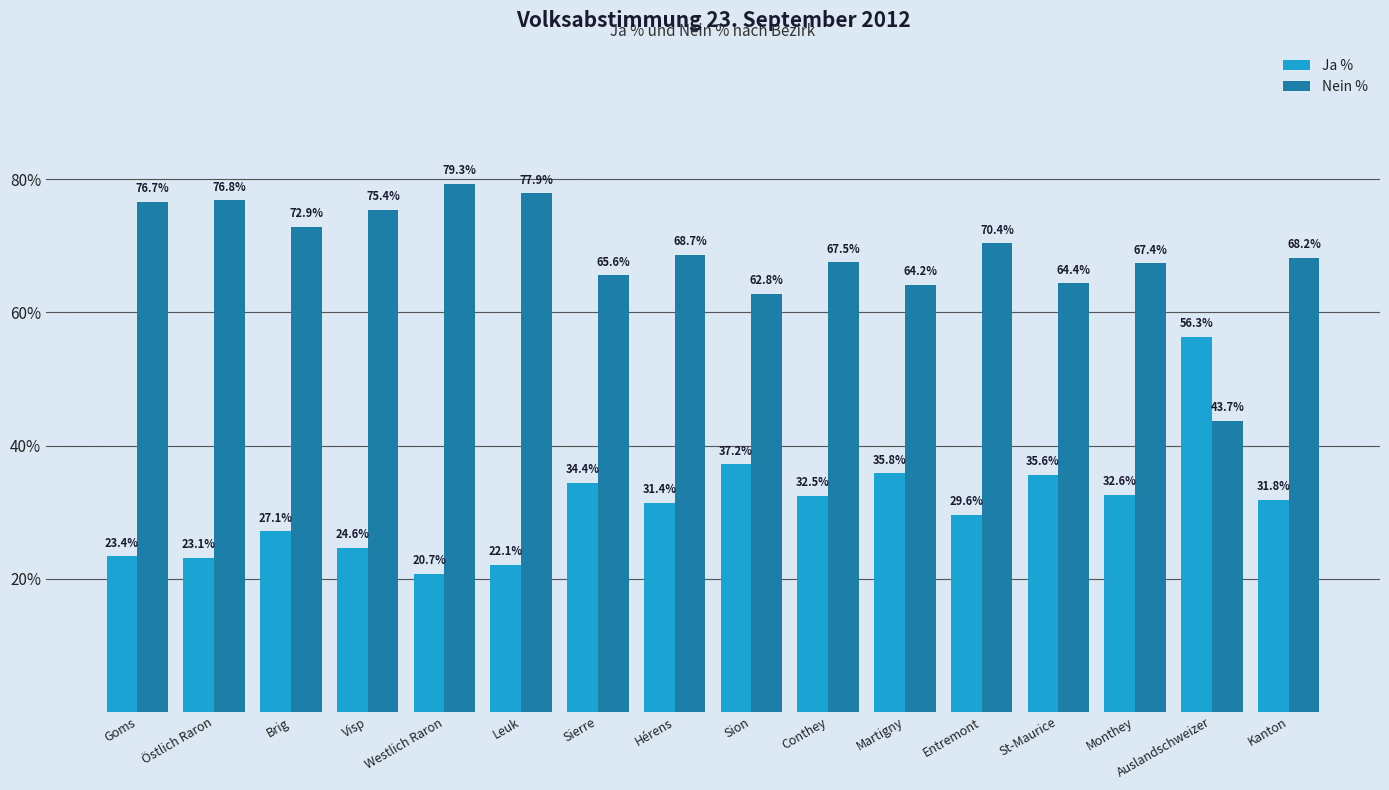

At how many categories does at least one series exceed 61?

15